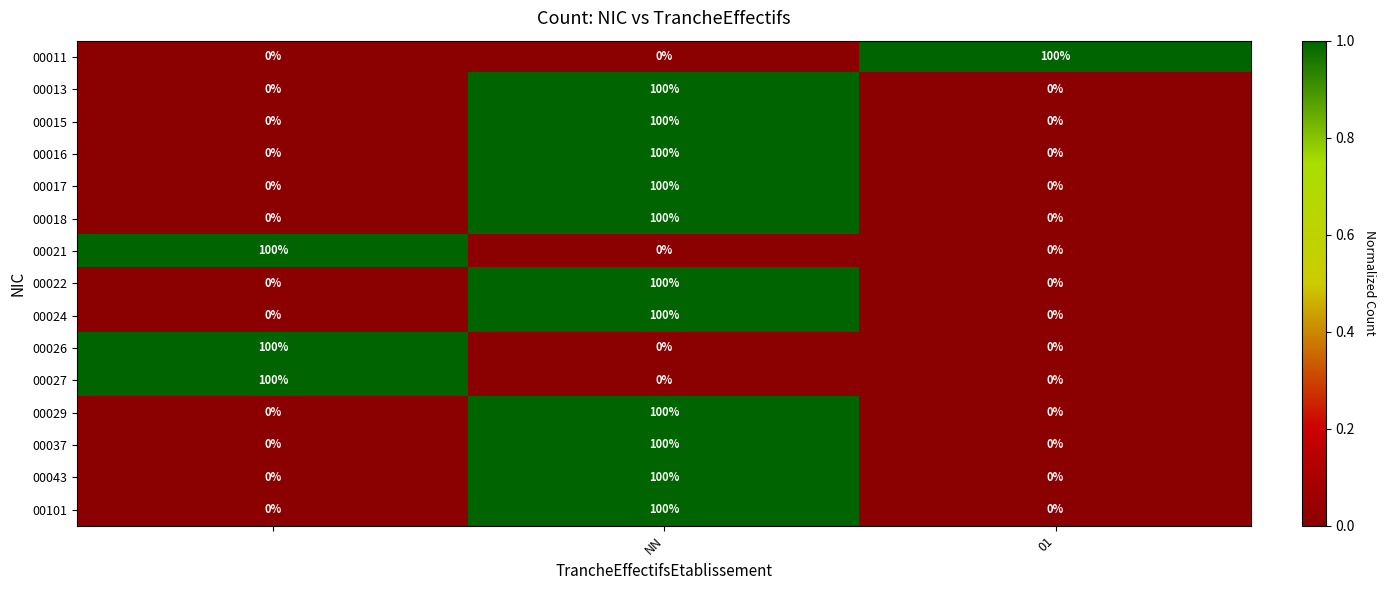

Count the 00015 values in the range 0 to 100.

3